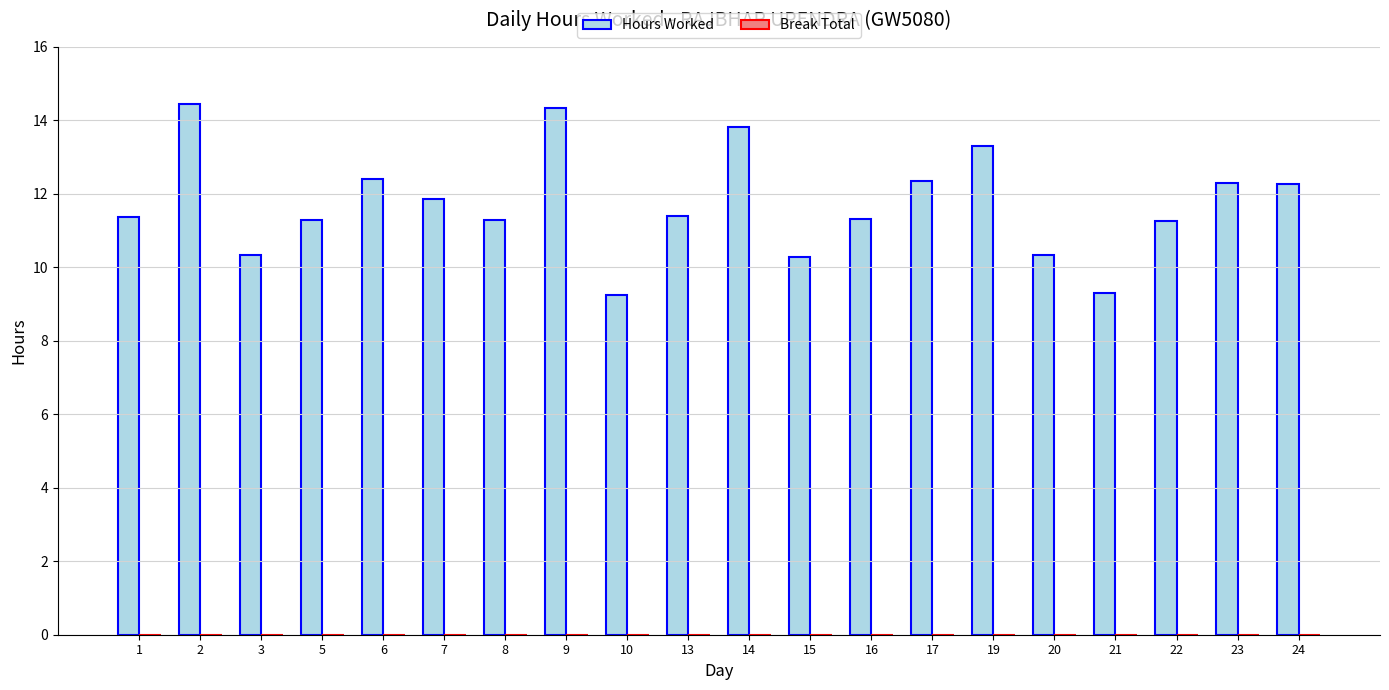

True or false: the data shows 10.3 at 3.

True